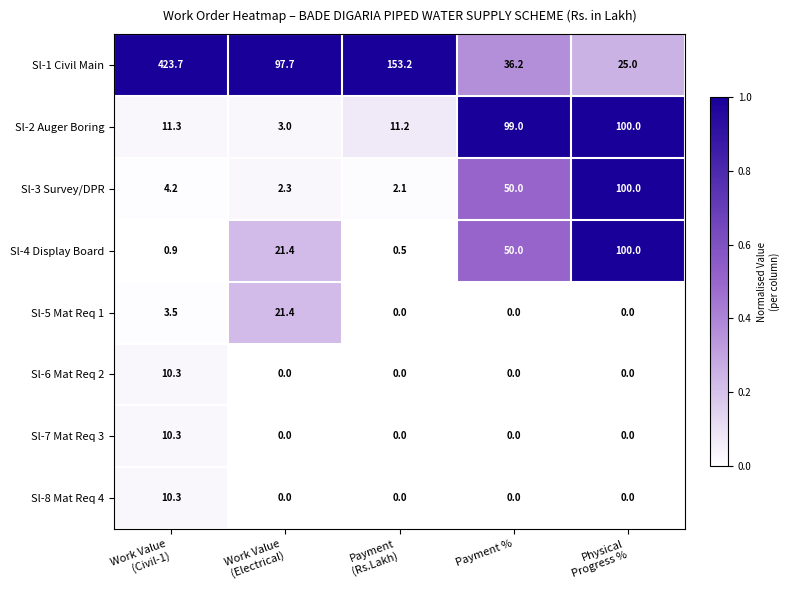

Is it true that Sl-6 Mat Req 2 equals 0.0 at Payment %?

True